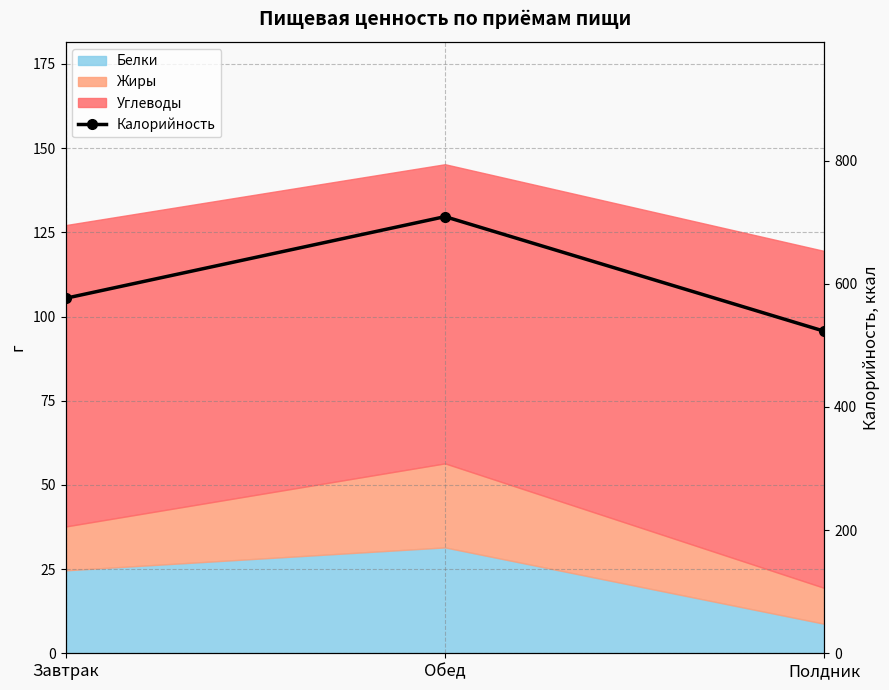

Rank the categories by value from highest to lowest.

Обед, Завтрак, Полдник